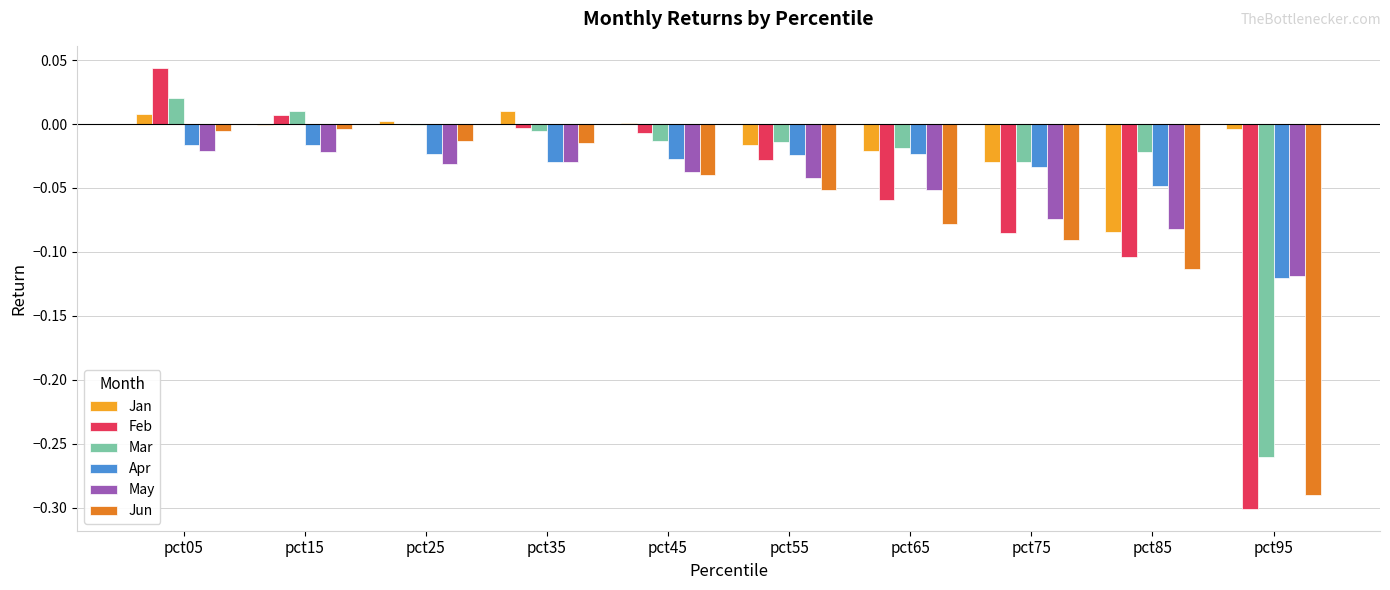

What is the sum of all Feb values?

-0.5